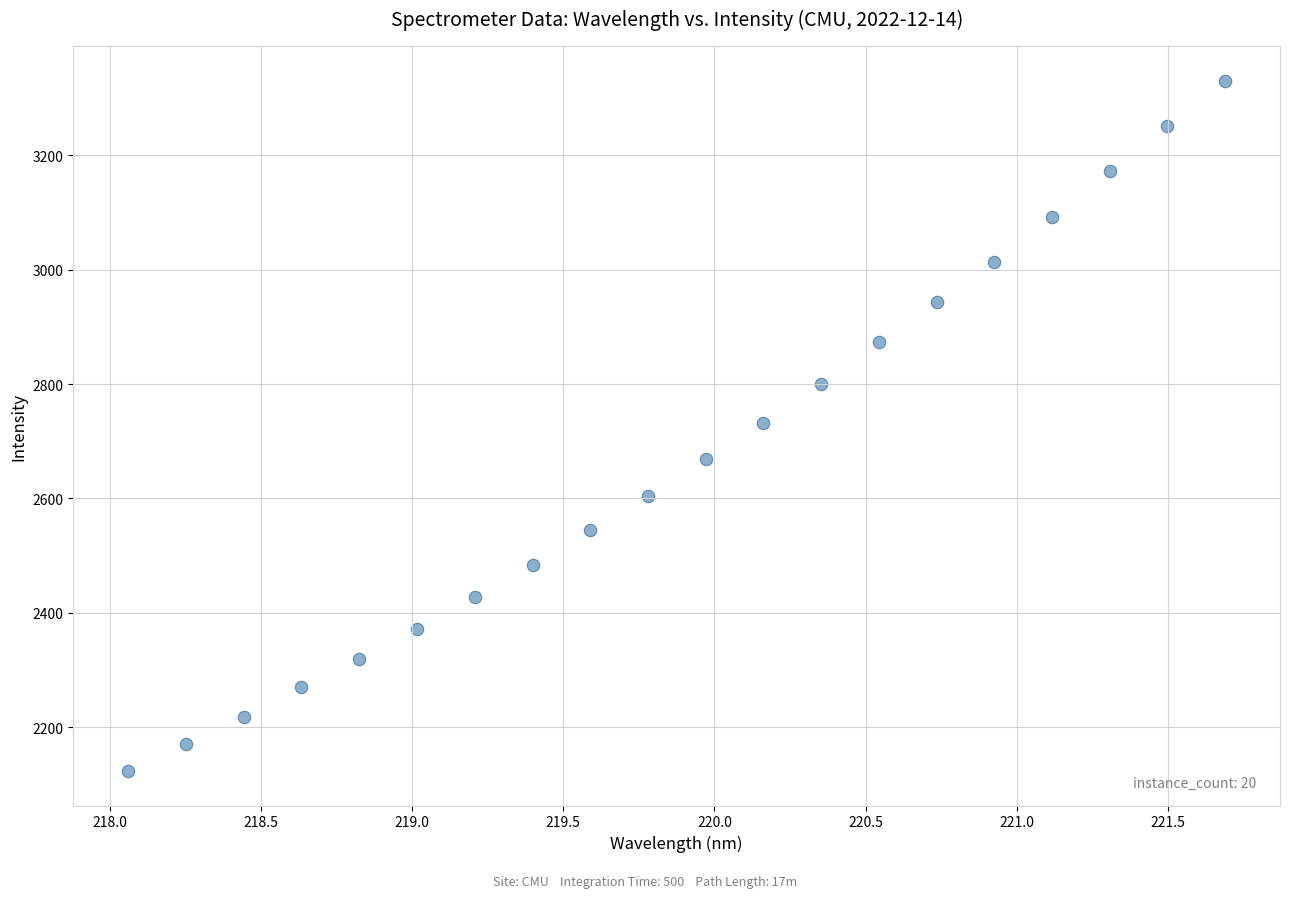

What is the range of Y values (max minus min)?

1208.1